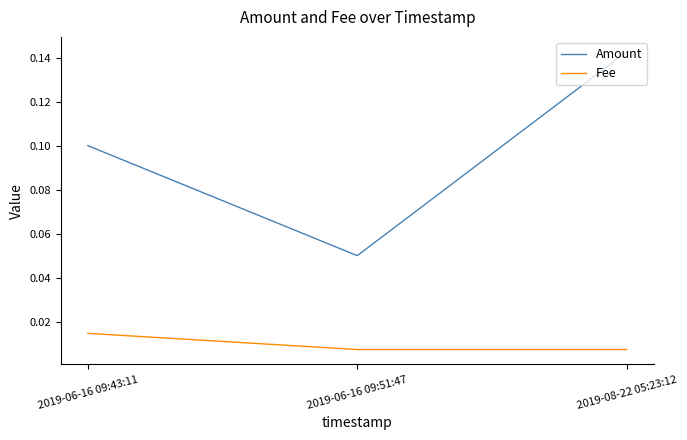

Which series has the widest spread of values?

Amount